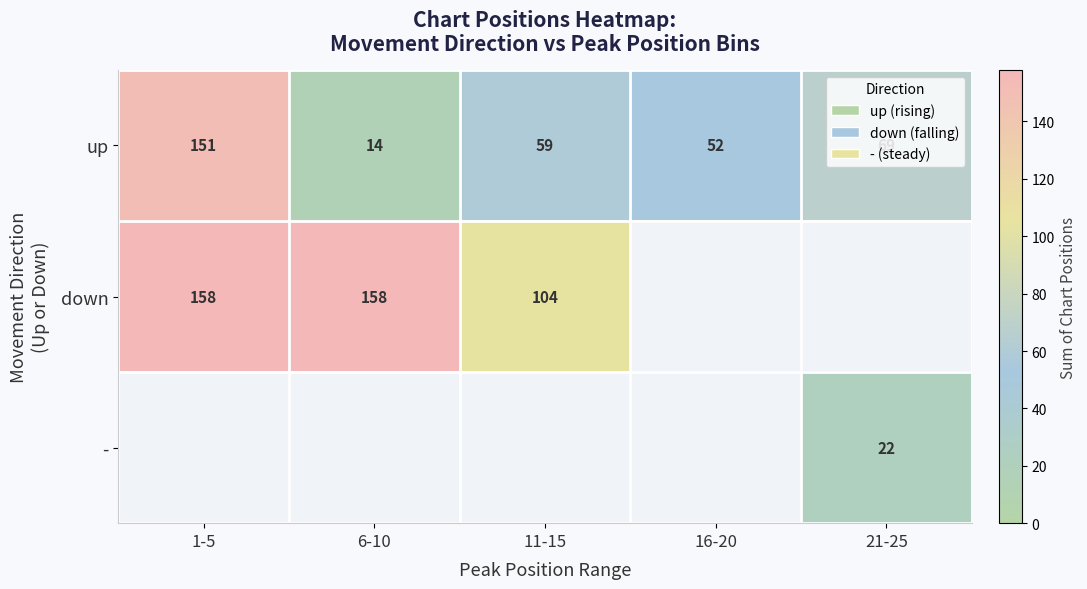

What is the minimum value shown in the chart?

14.0